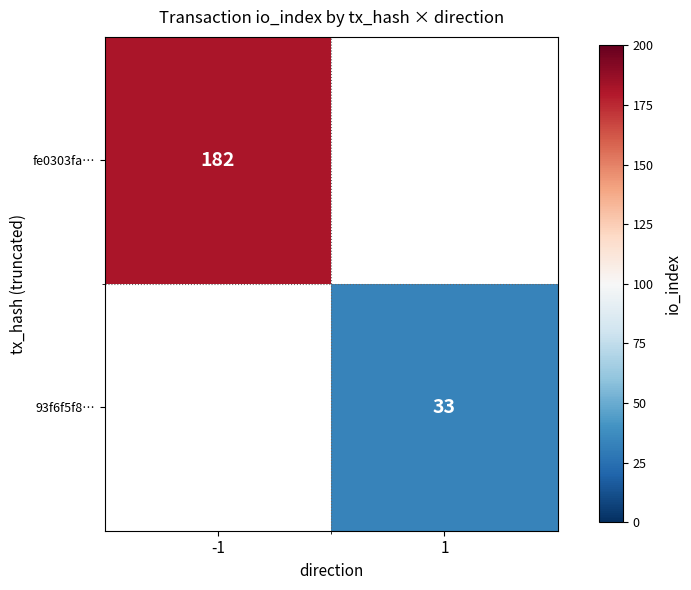

The value of fe0303fa… at -1 is 57.5. True or false?

False